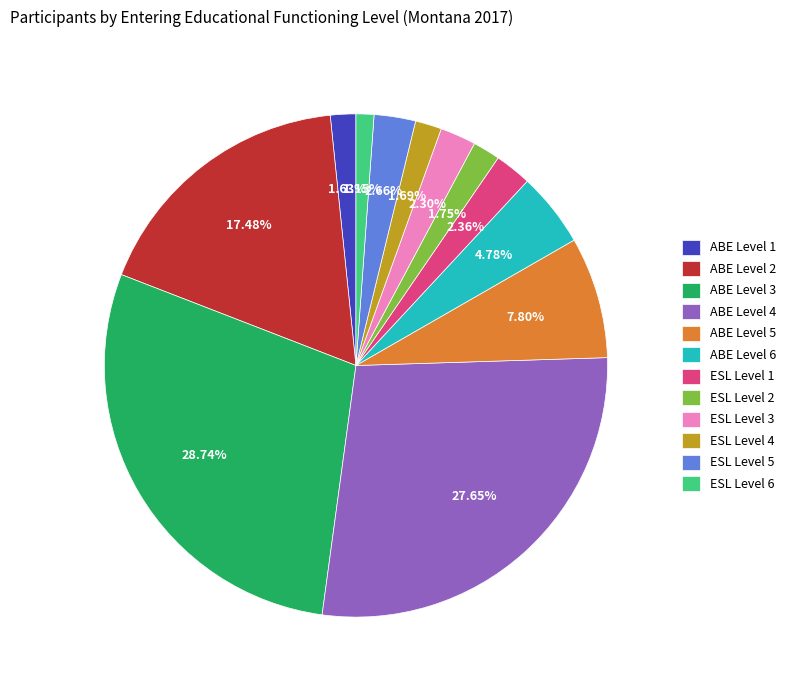

Do ESL Level 4 and ESL Level 2 together represent more than half of the pie?

No